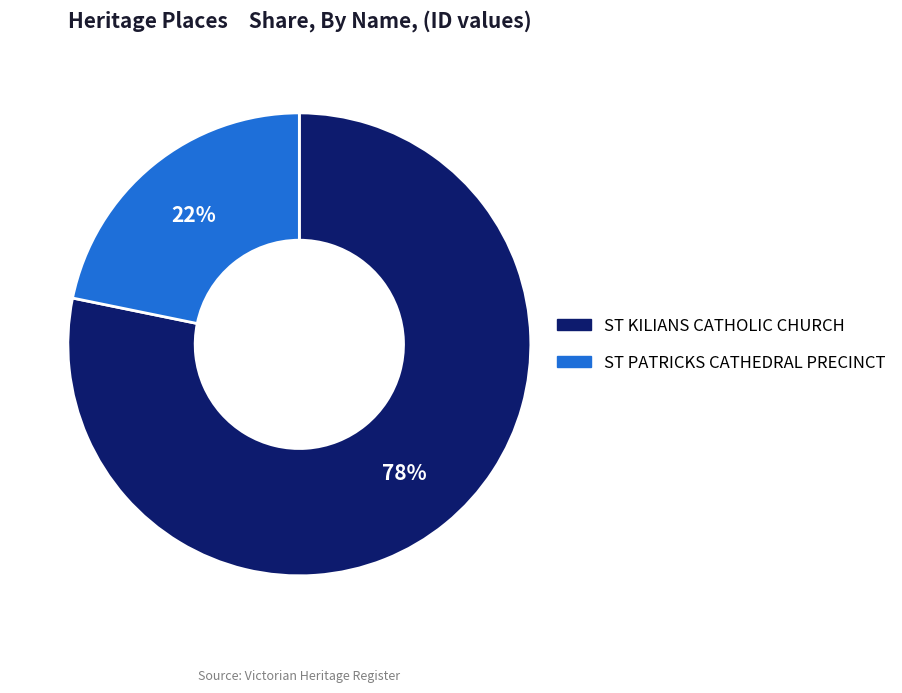

The ST KILIANS CATHOLIC CHURCH slice represents 67% of the pie. True or false?

False